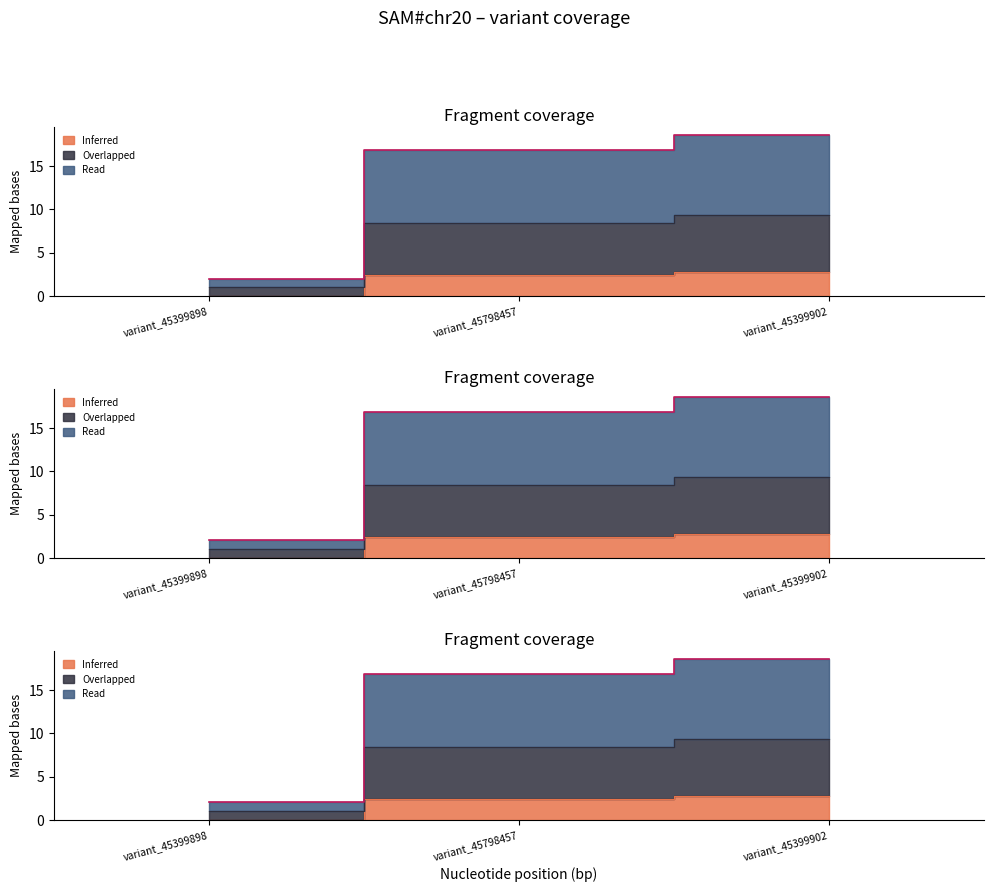

Where does the depth series first go above 8?

variant_45798457